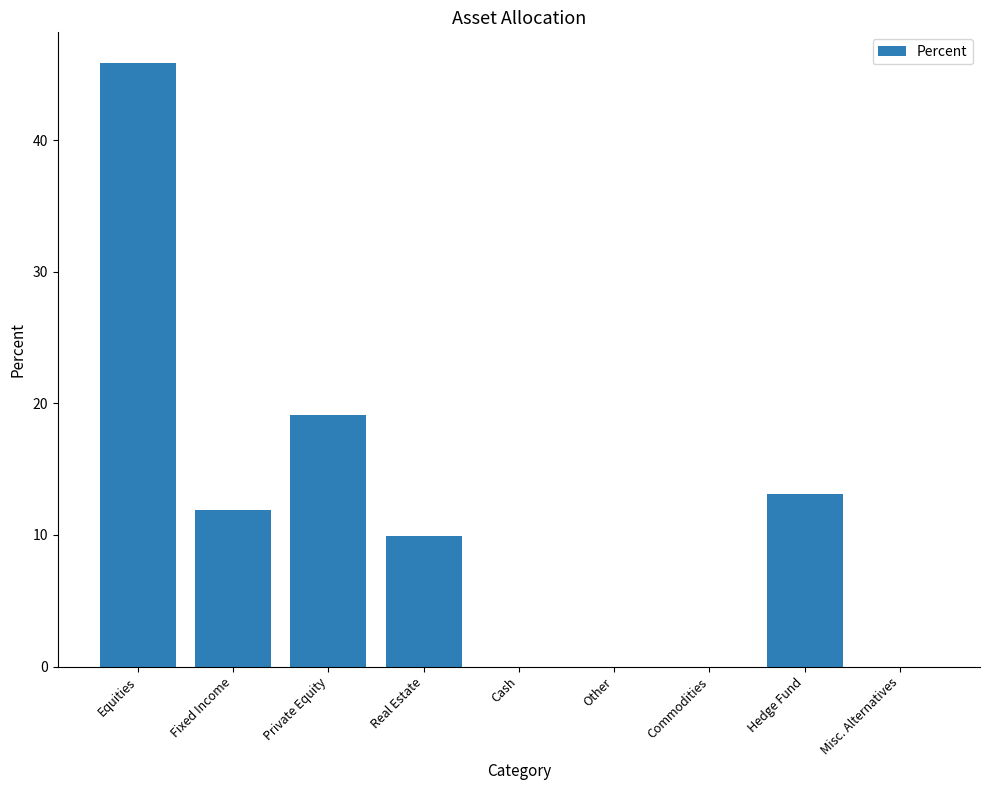

Where does the data first go above 9?

Equities